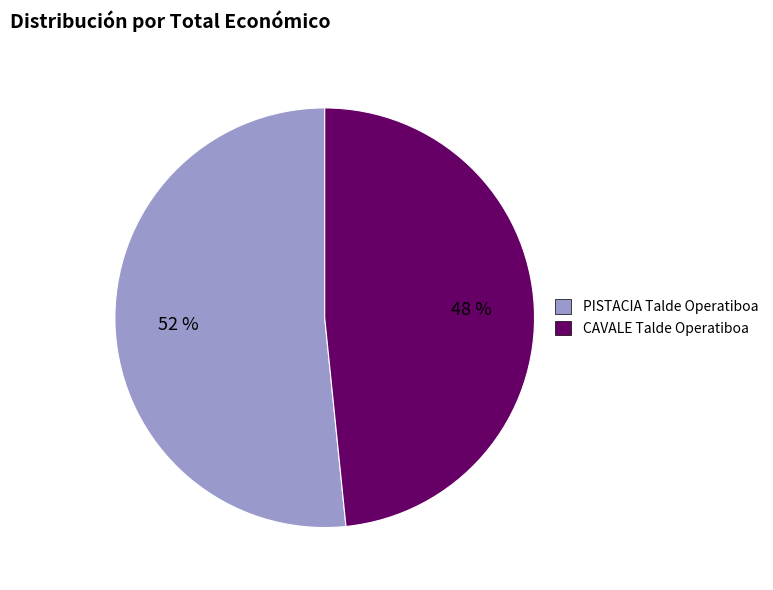

What is the ratio of the value at CAVALE Talde Operatiboa to the value at PISTACIA Talde Operatiboa?

0.9